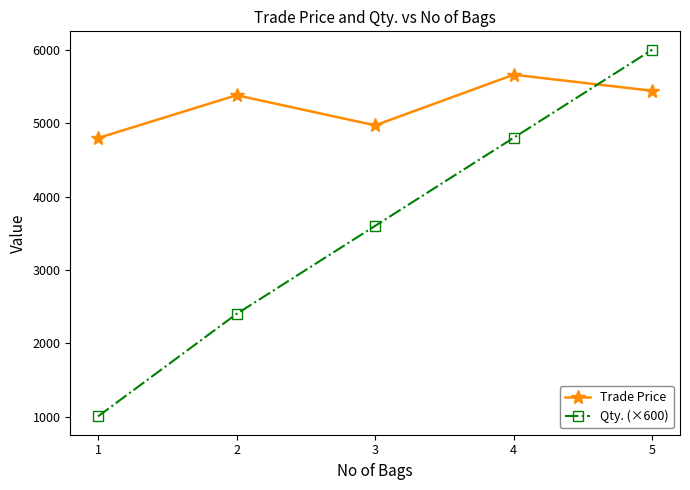

What is the difference between the second highest and minimum values in the Qty. (×600) series?

3795.0